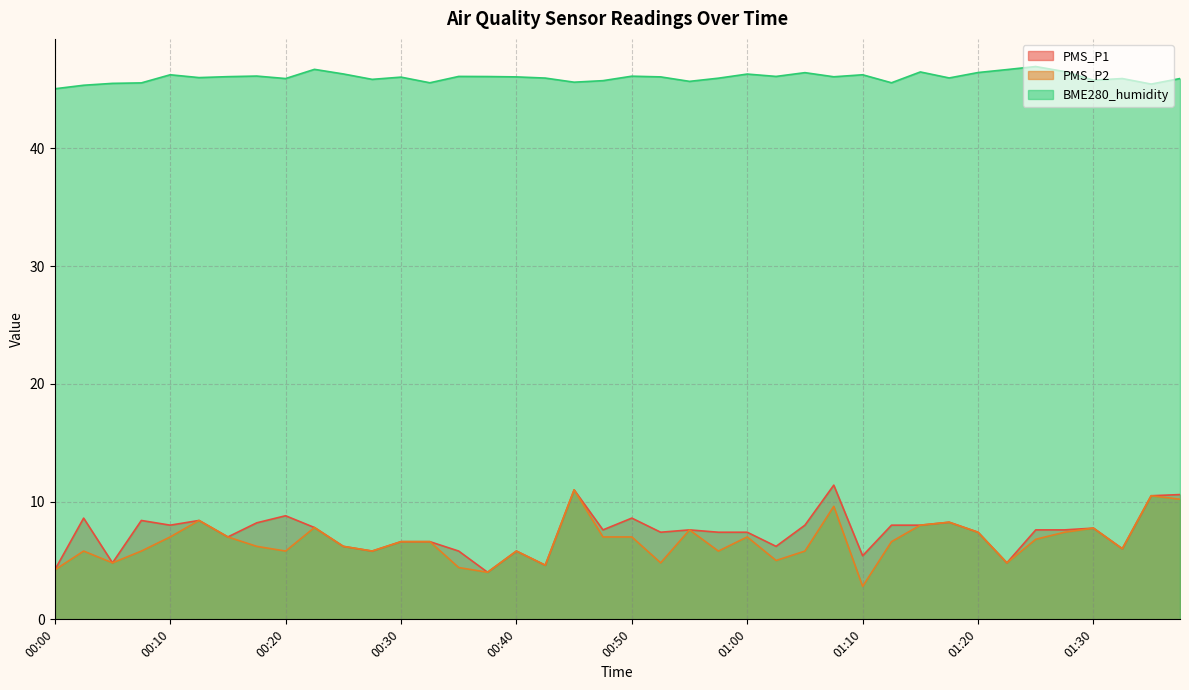

In PMS_P1, how many points are higher than both neighbors (excluding endpoints)?

11